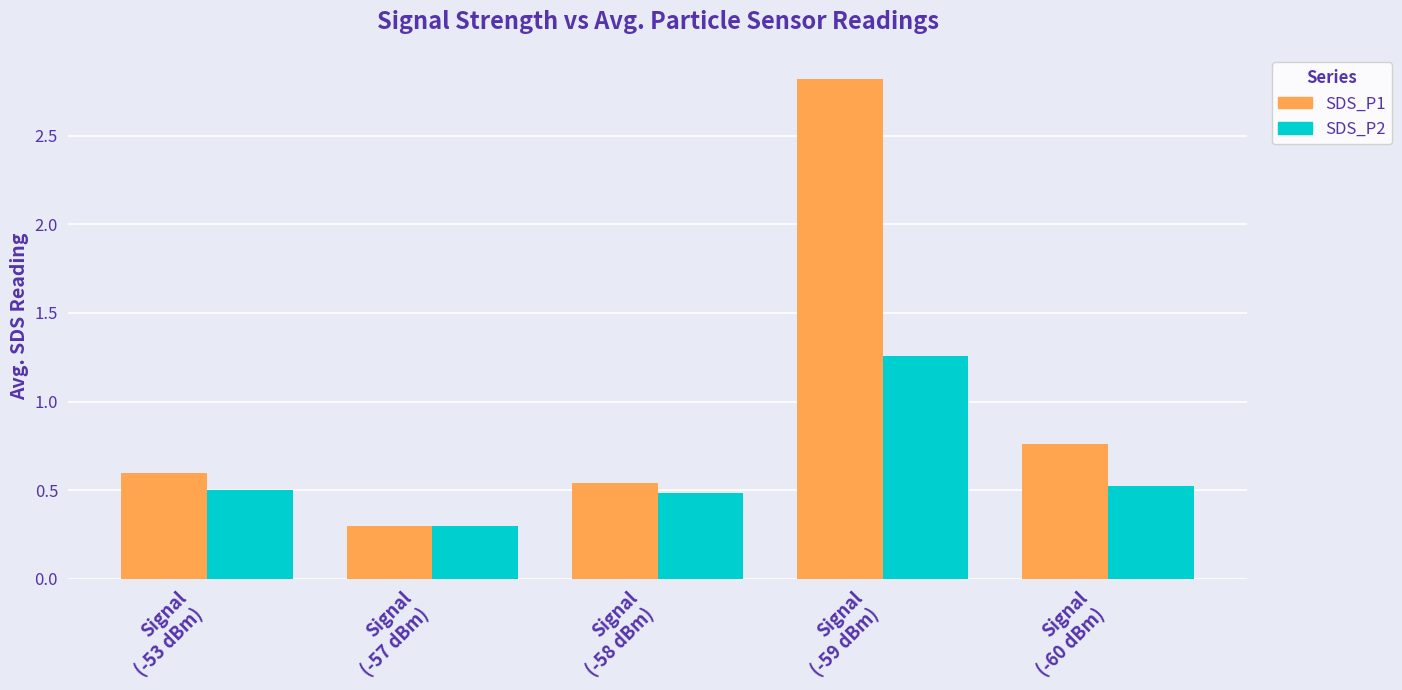

Which series has the widest spread of values?

SDS_P1